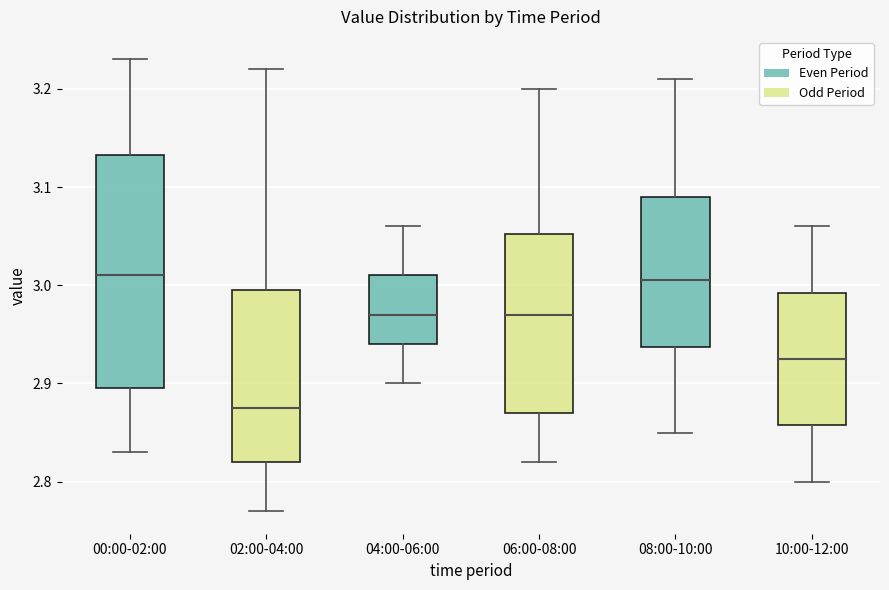

Where is the lower edge of the box for 04:00-06:00 on the y-axis? The values are not printed on the chart, so give them approximately, as read against the axis.

2.94